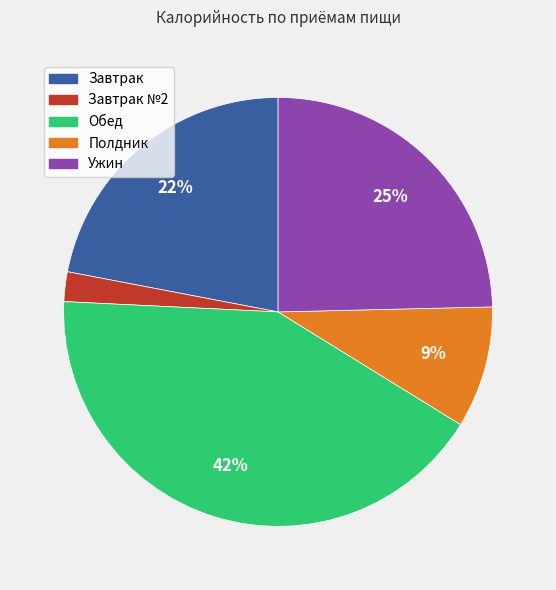

Is there a majority slice in this chart?

No